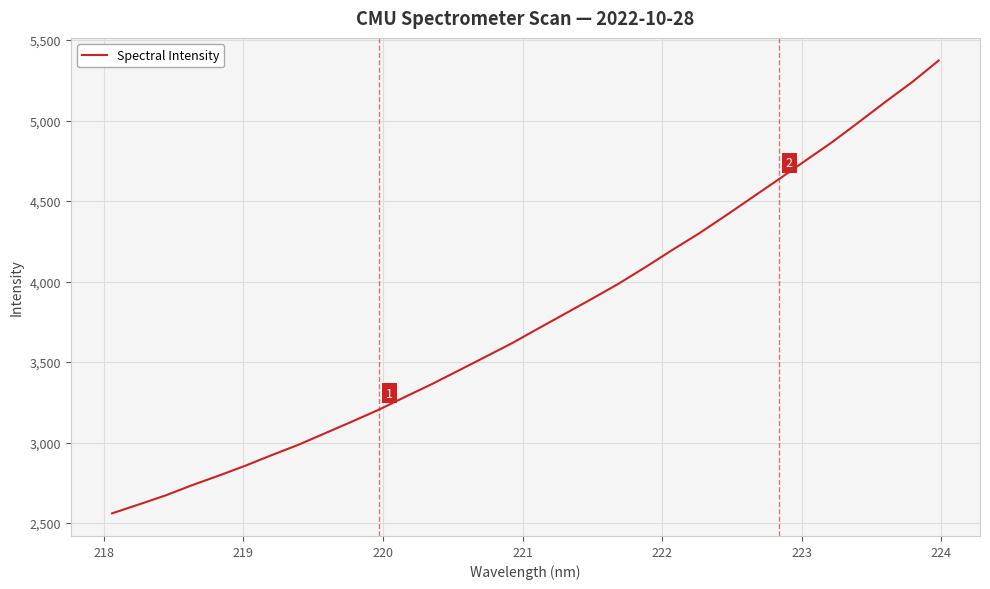

What is the difference between the maximum and minimum values?

2813.0